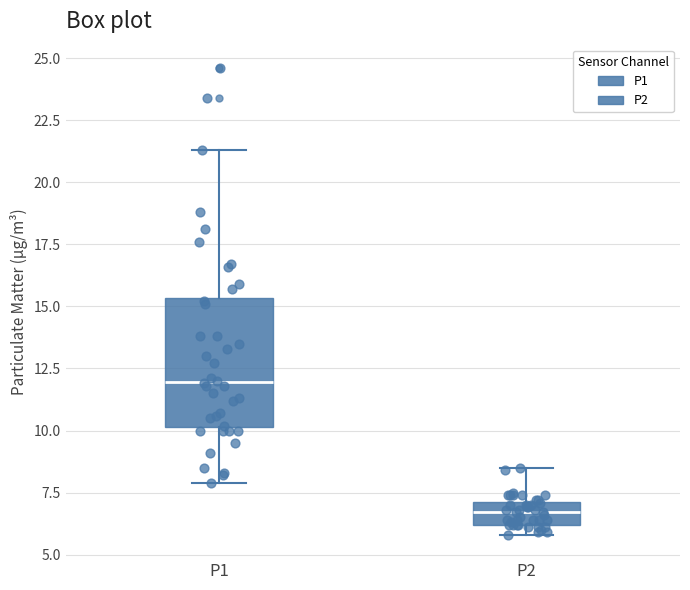

Which box is the tallest, from its lower edge to its upper edge?

P1